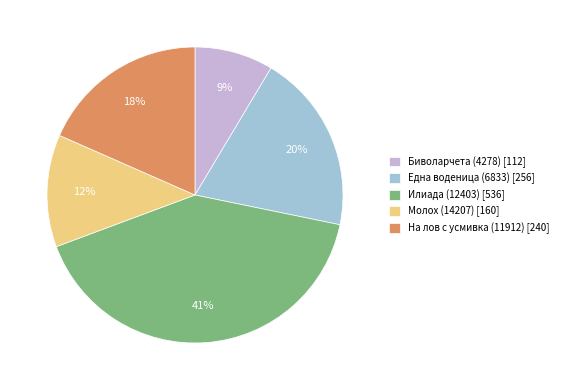

To the nearest percent, what percentage of the pie is Биволарчета (4278)?

9%